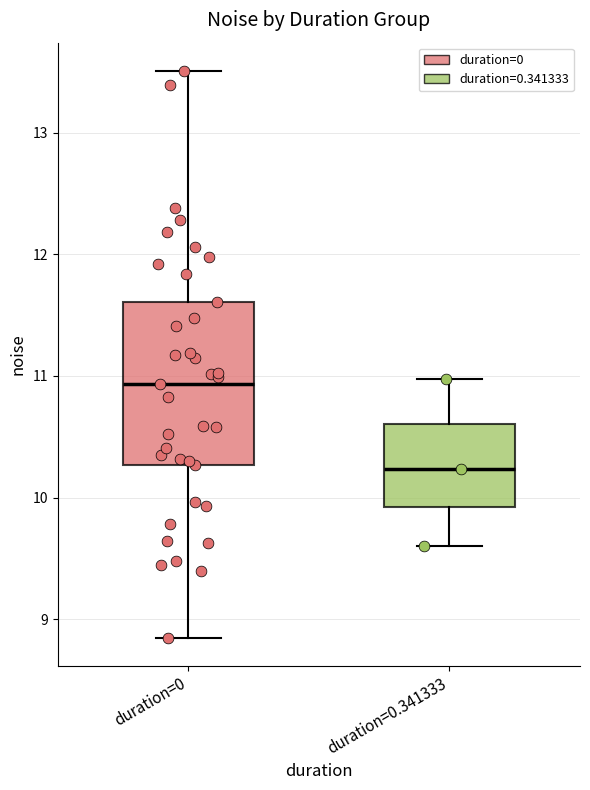

Where does the upper whisker of the box for duration=0 end on the y-axis? The values are not printed on the chart, so give them approximately, as read against the axis.

13.5